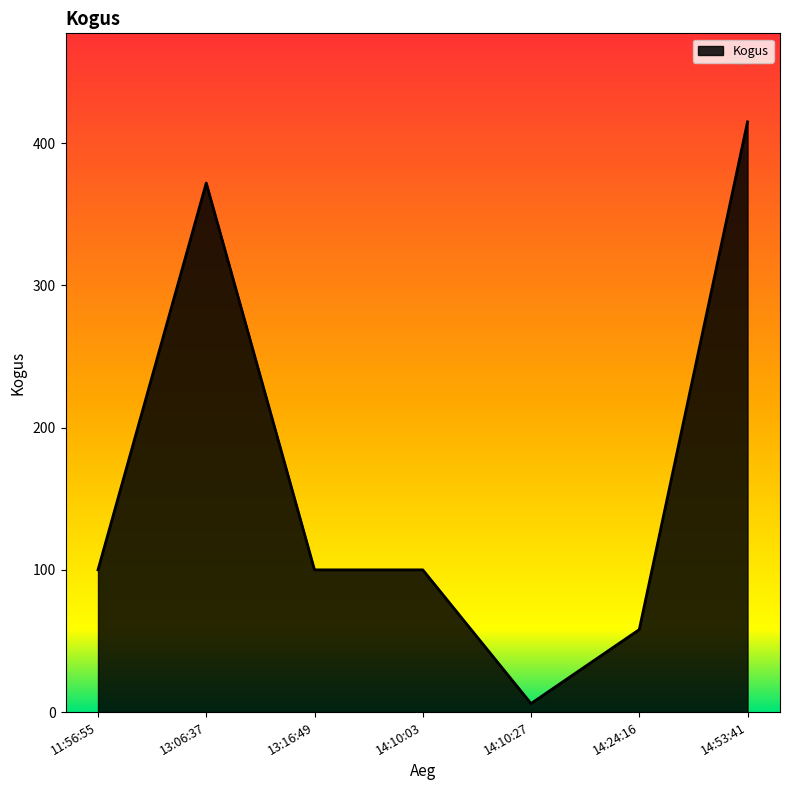

What is the sum of all values?

1151